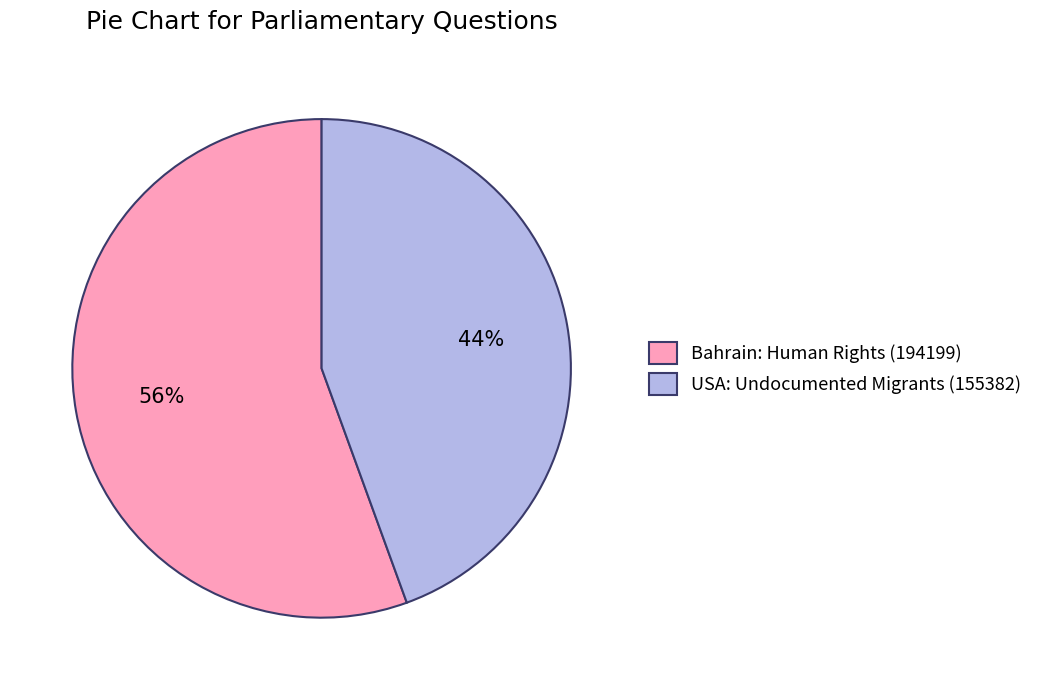

Which category has the biggest portion of the pie?

Bahrain: Human Rights (194199)